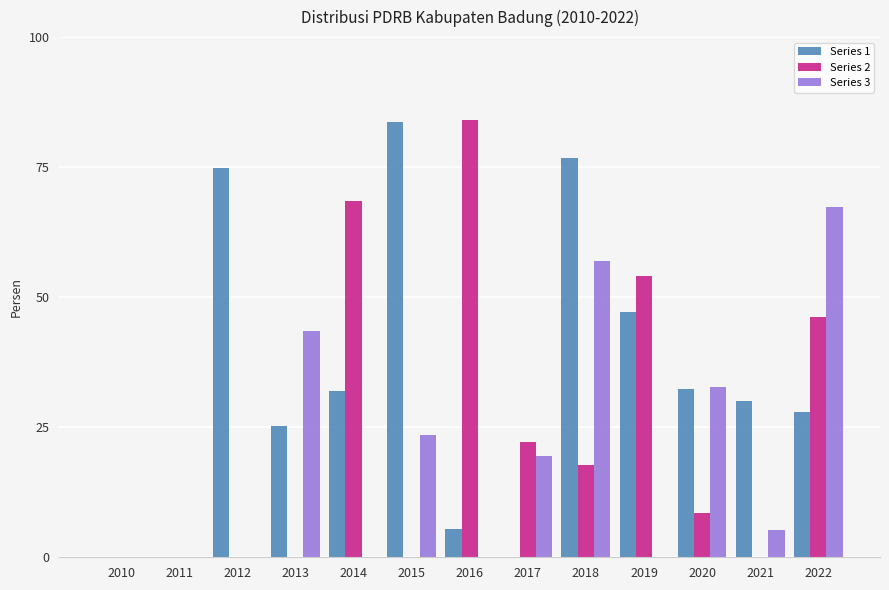

What is the sum of all Series 2 values?

301.3